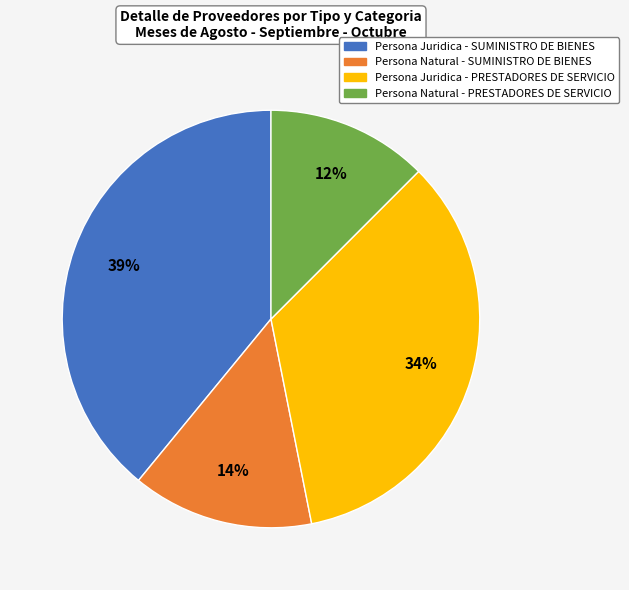

What is the ratio of the value at Persona Natural - PRESTADORES DE SERVICIO to the value at Persona Natural - SUMINISTRO DE BIENES?

0.9